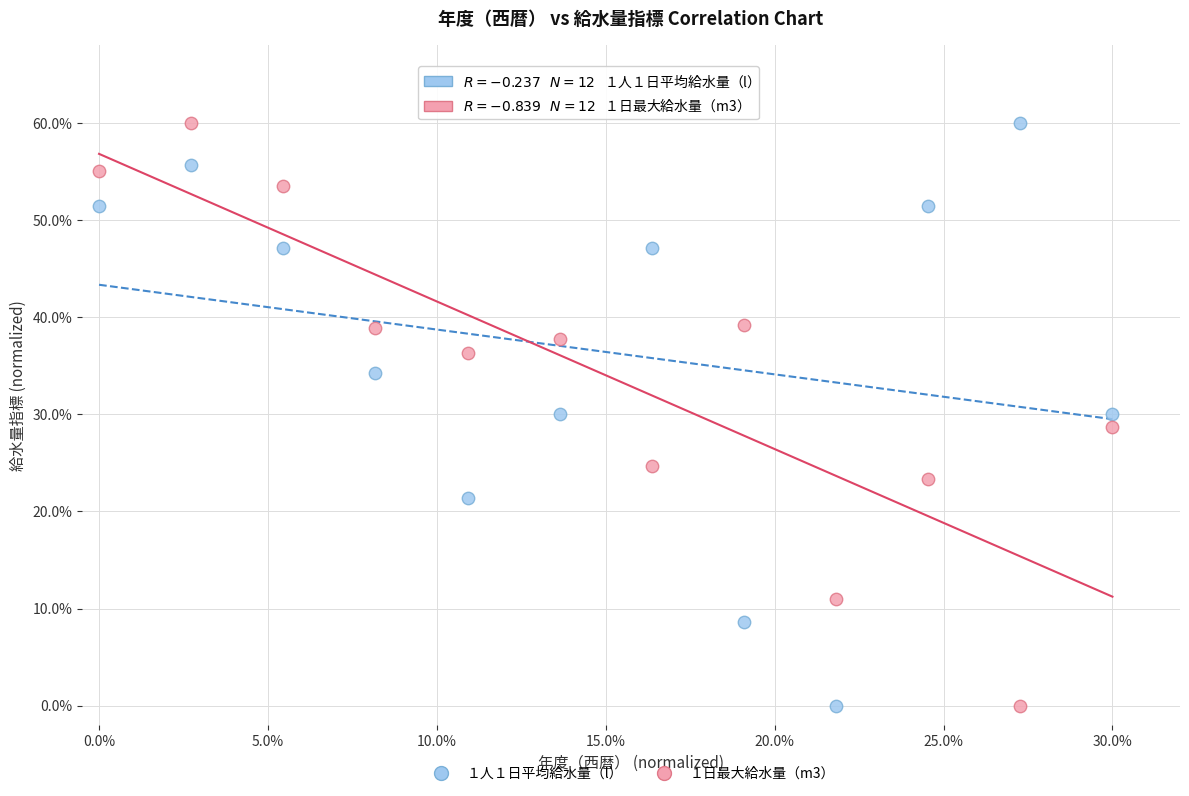

What are all the series names shown in the legend?

１人１日平均給水量（l）, １日最大給水量（m3）